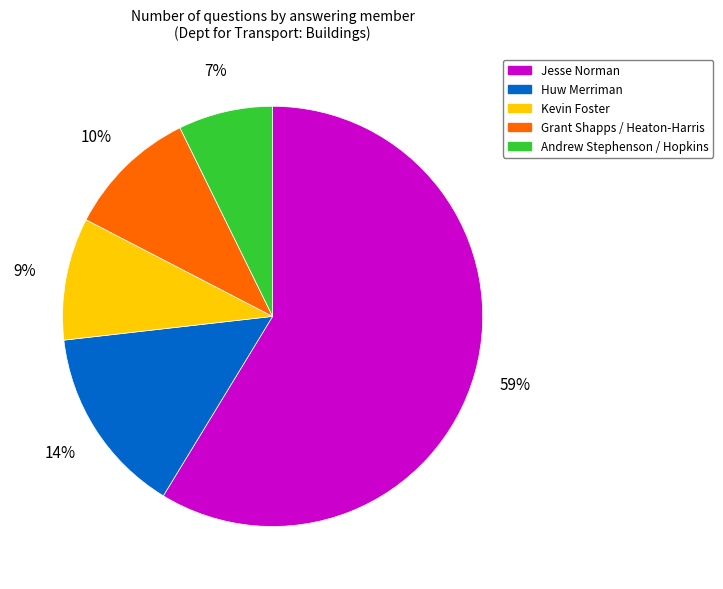

Is it true that Kevin Foster is 9% of the pie?

True